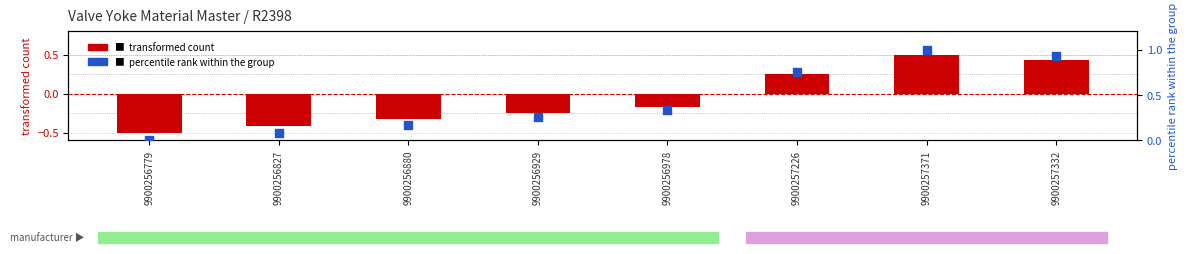

Which series has the largest Y range (max minus min)?

normalized material master (centered)